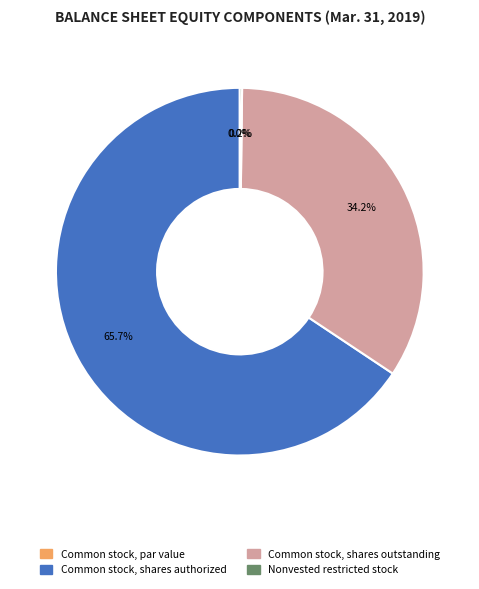

Does any single category account for the majority?

Yes